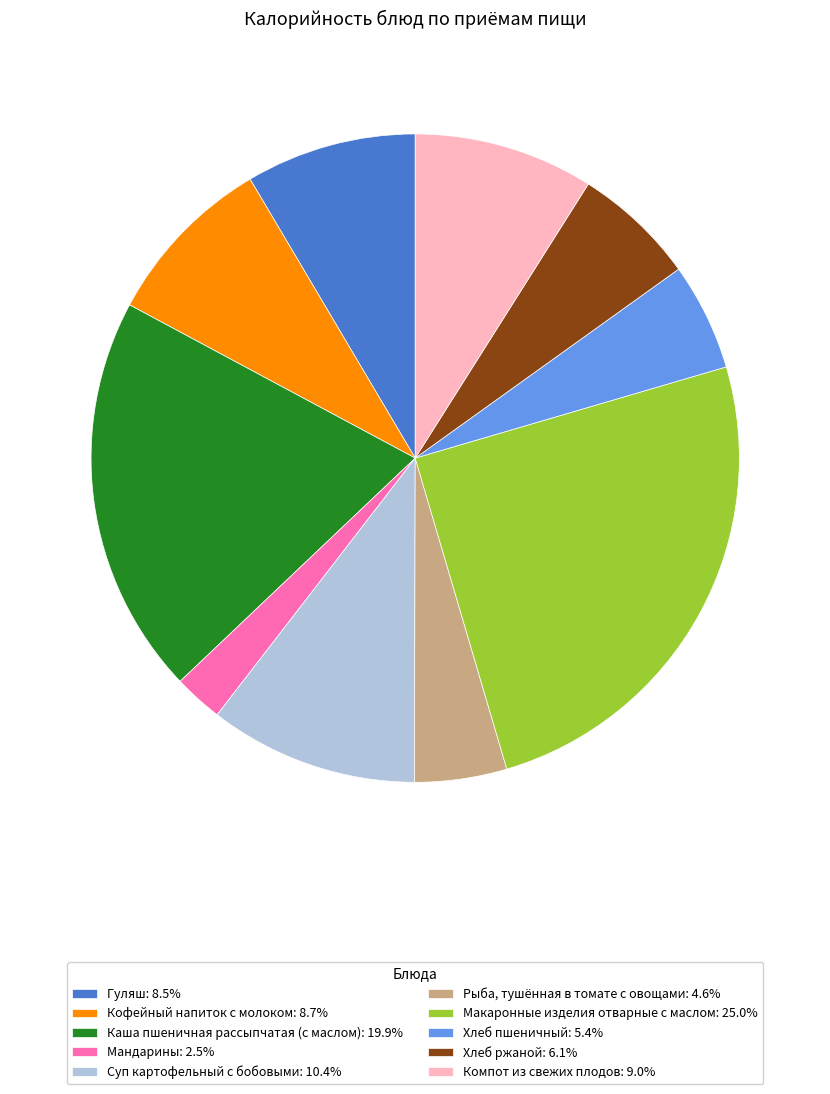

Is the sum of Суп картофельный с бобовыми: 10.4% and Рыба, тушённая в томате с овощами: 4.6% greater than half?

No